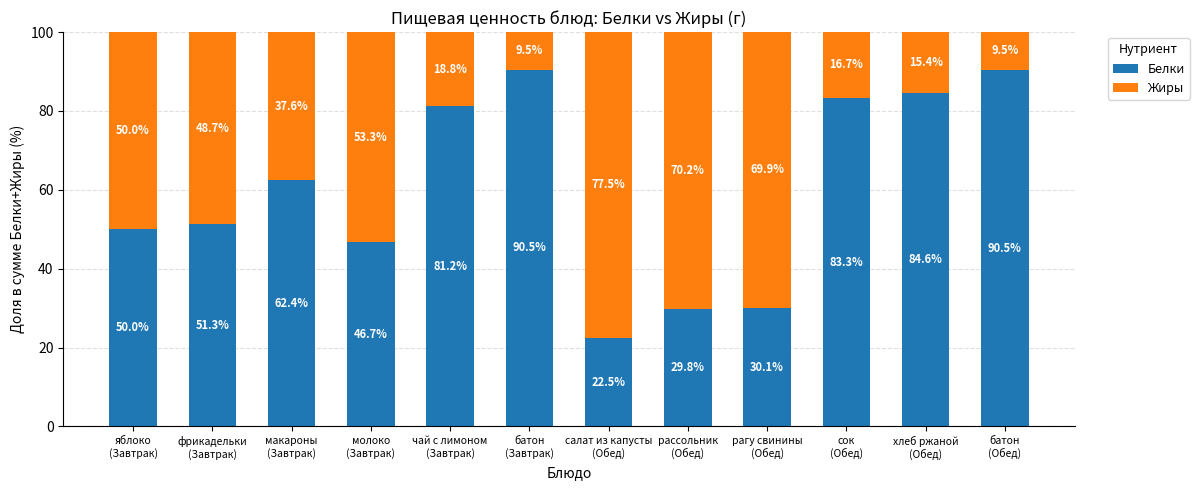

How many data points does each series have?

12